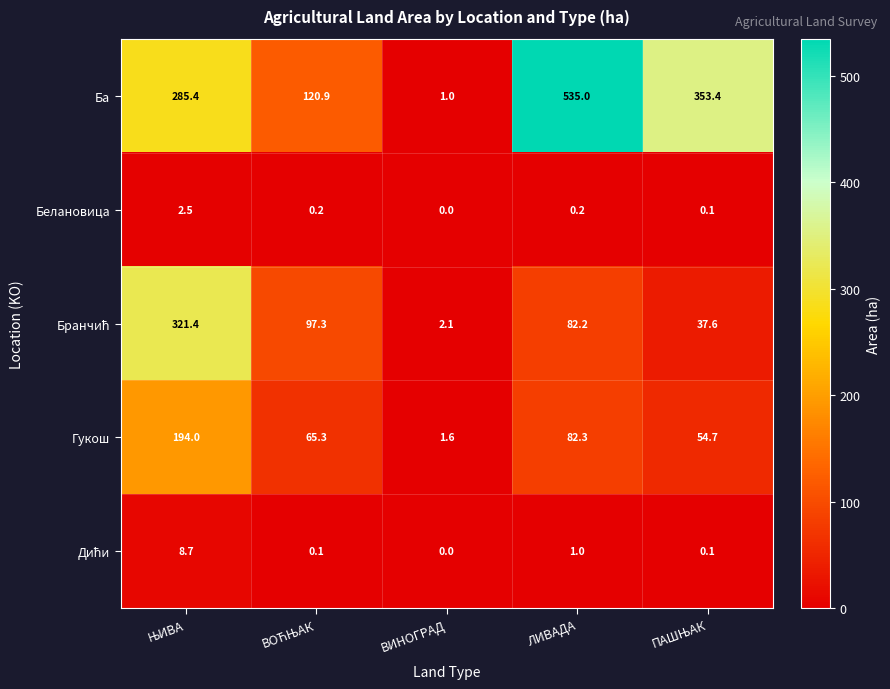

What is the difference between the highest and lowest values at ЛИВАДА?

534.8